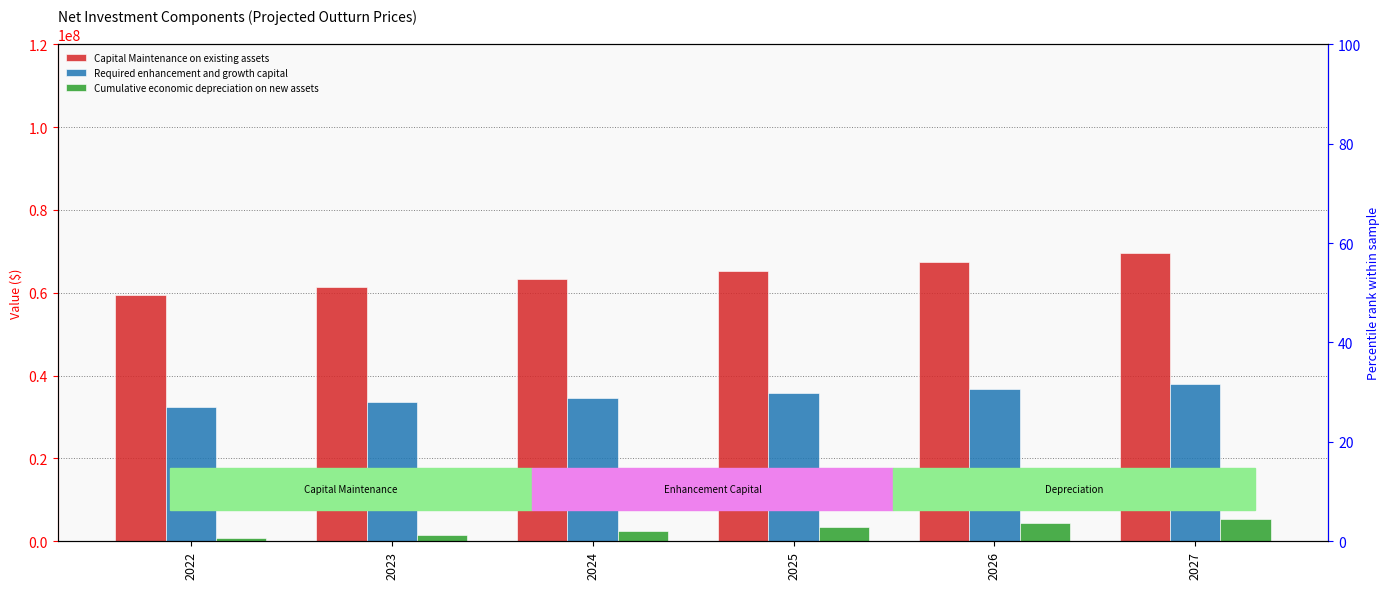

Rank the series by their average value, from highest to lowest.

Capital Maintenance on existing assets, Required enhancement and growth capital, Cumulative economic depreciation on new assets